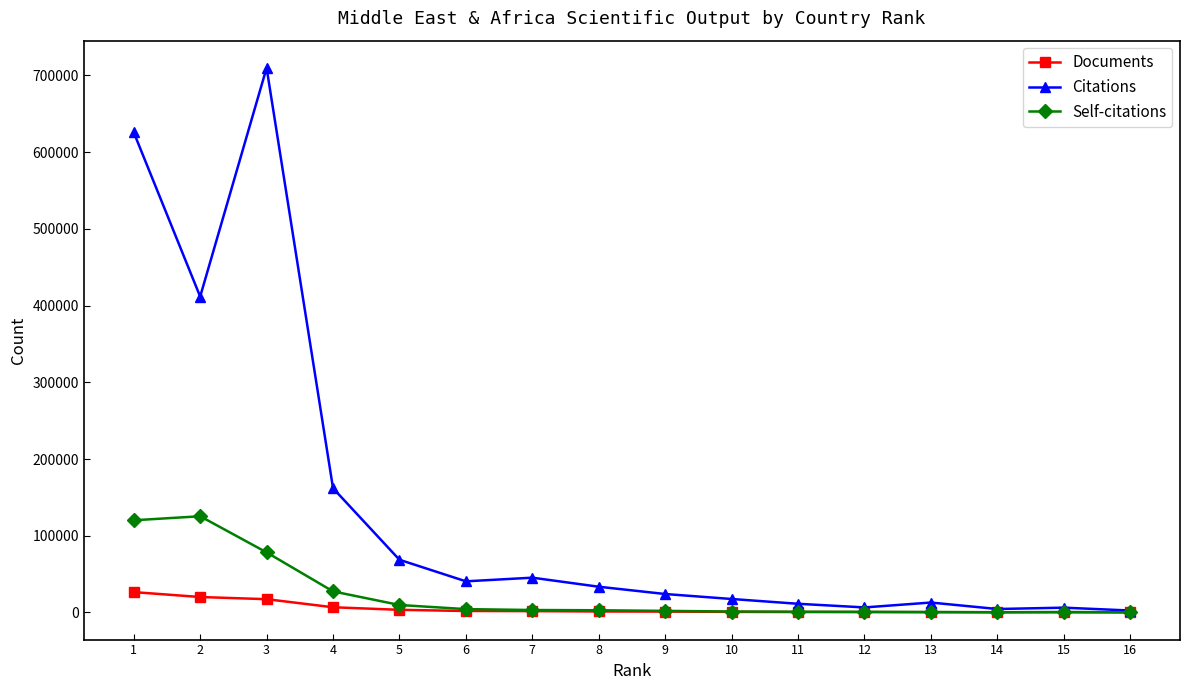

What is the difference between the maximum and minimum values in the Documents series?

26396